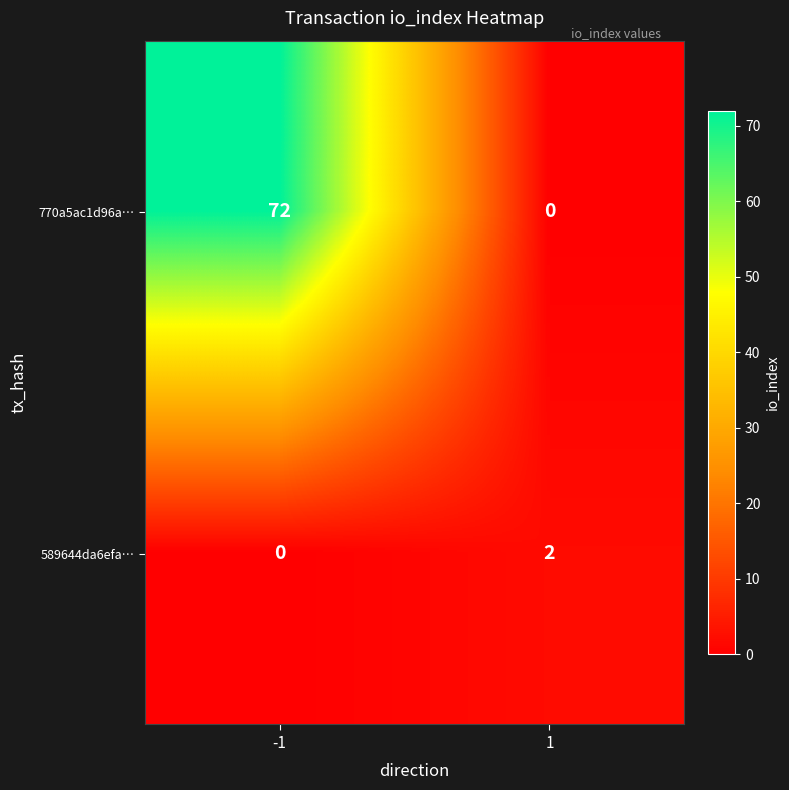

At how many categories does at least one series exceed 9?

1